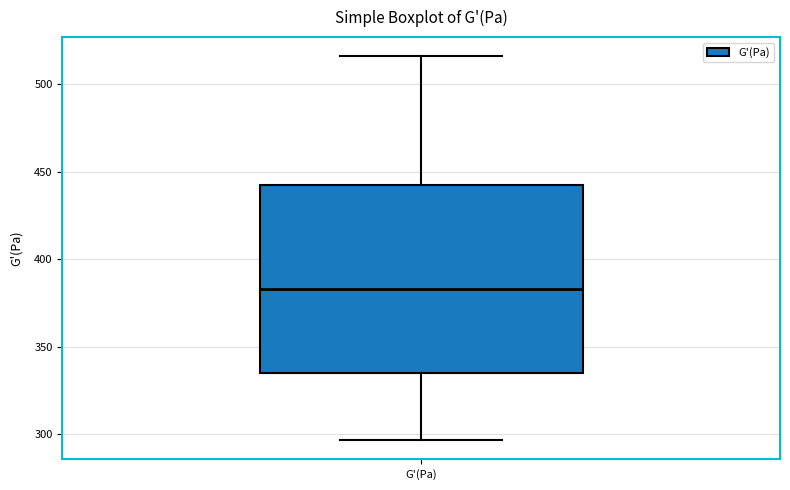

Transcribe this box plot: give where the median line is, the range the box spans, and where the two whiskers end, as read against the y-axis. The values are not printed on the chart, so give them approximately, as read against the axis.

median 385, box 335 to 440, whiskers 295 to 515